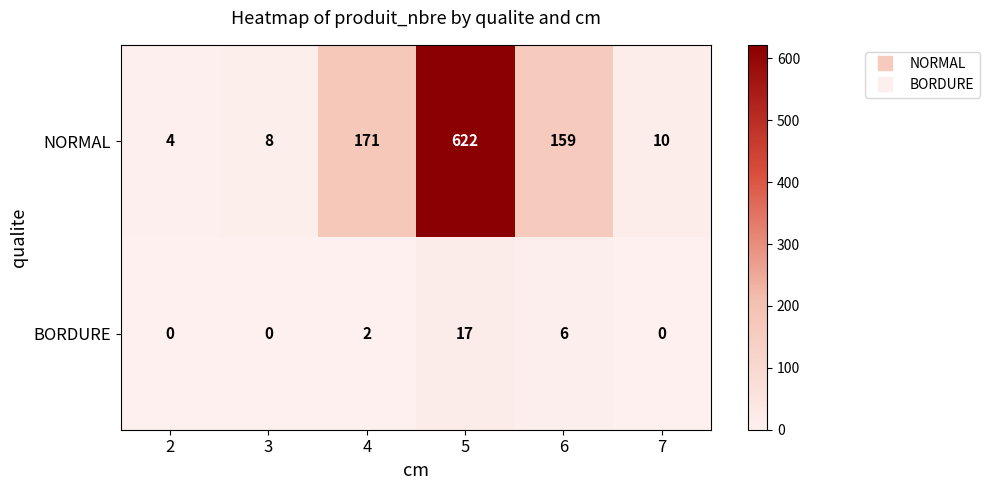

What is the sum of all BORDURE values?

25